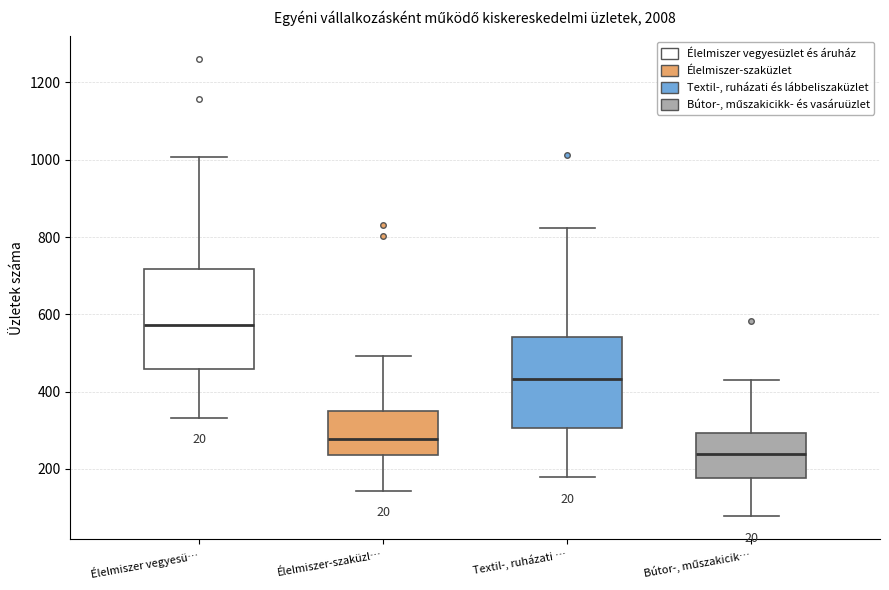

Reading left to right, read every box against the y-axis: the position of its median line, the range the box covers, and the ends of its whiskers. The values are not printed on the chart, so give them approximately, as read against the axis.

Élelmiszer vegyesü…: median 580, box 460 to 720, whiskers 340 to 1000
Élelmiszer-szaküzl…: median 280, box 240 to 360, whiskers 140 to 500
Textil-, ruházati …: median 440, box 300 to 540, whiskers 180 to 820
Bútor-, műszakicik…: median 240, box 180 to 300, whiskers 80 to 440